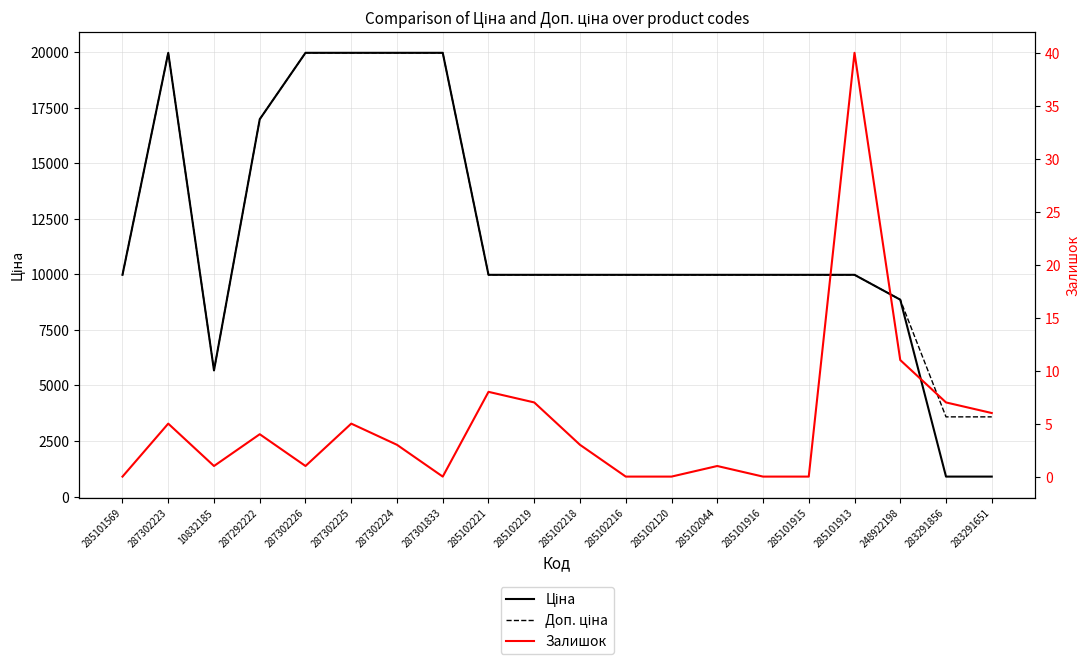

Reading left to right, list all the values displayed in this chart.

Ціна: 9975.0	19964.2	5673.8	16976.3	19964.2	19964.2	19964.2	19964.2	9975.0	9975.0	9975.0	9975.0	9975.0	9975.0	9975.0	9975.0	9975.0	8856.7	895.9	895.9
Доп. ціна: 9975.0	19964.2	5673.8	16976.3	19964.2	19964.2	19964.2	19964.2	9975.0	9975.0	9975.0	9975.0	9975.0	9975.0	9975.0	9975.0	9975.0	8856.7	3583.6	3583.6
Залишок: 0.0	5.0	1.0	4.0	1.0	5.0	3.0	0.0	8.0	7.0	3.0	0.0	0.0	1.0	0.0	0.0	40.0	11.0	7.0	6.0